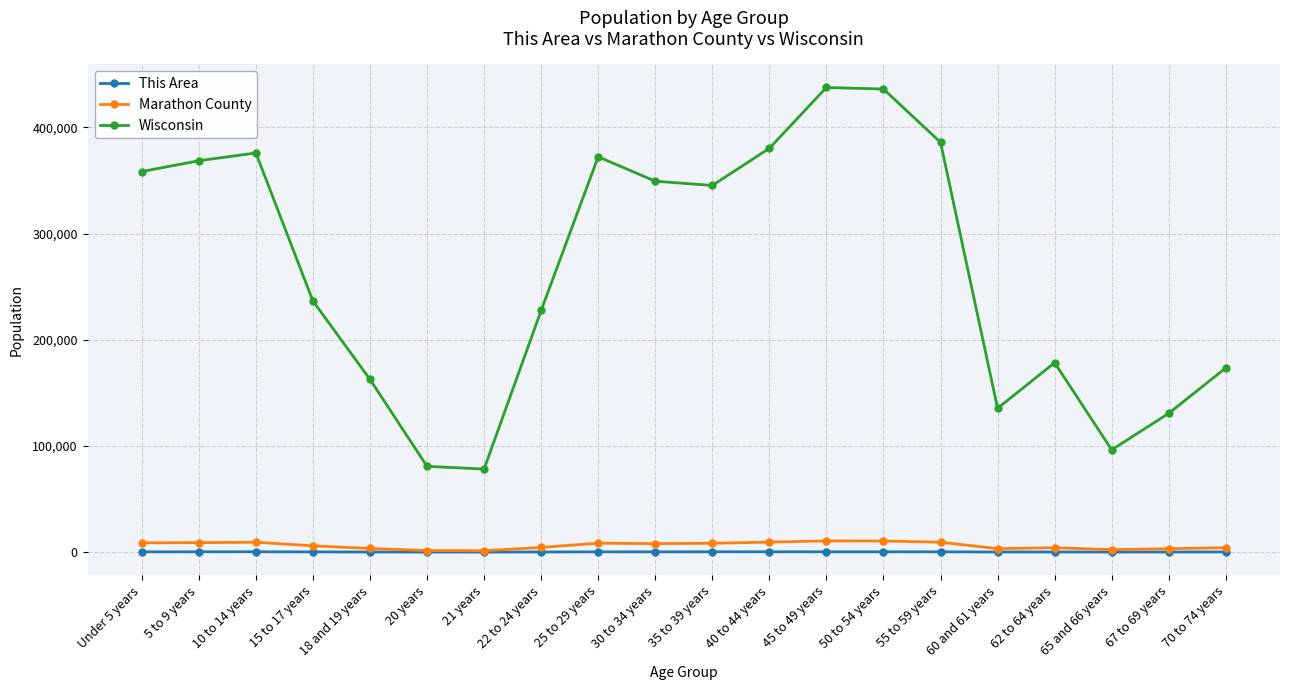

Does the chart have visible grid lines?

Yes